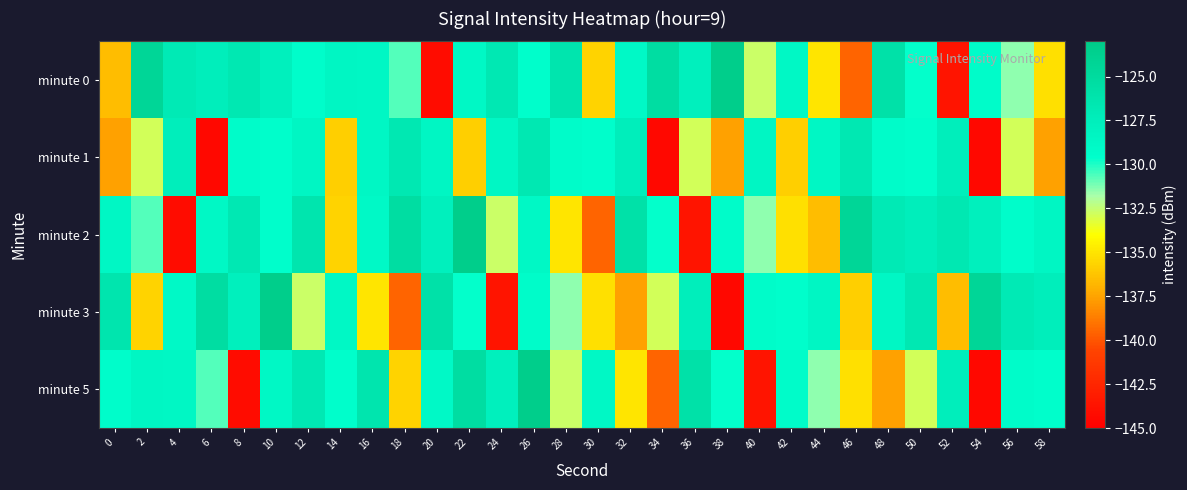

Which series has the widest spread of values?

minute 3